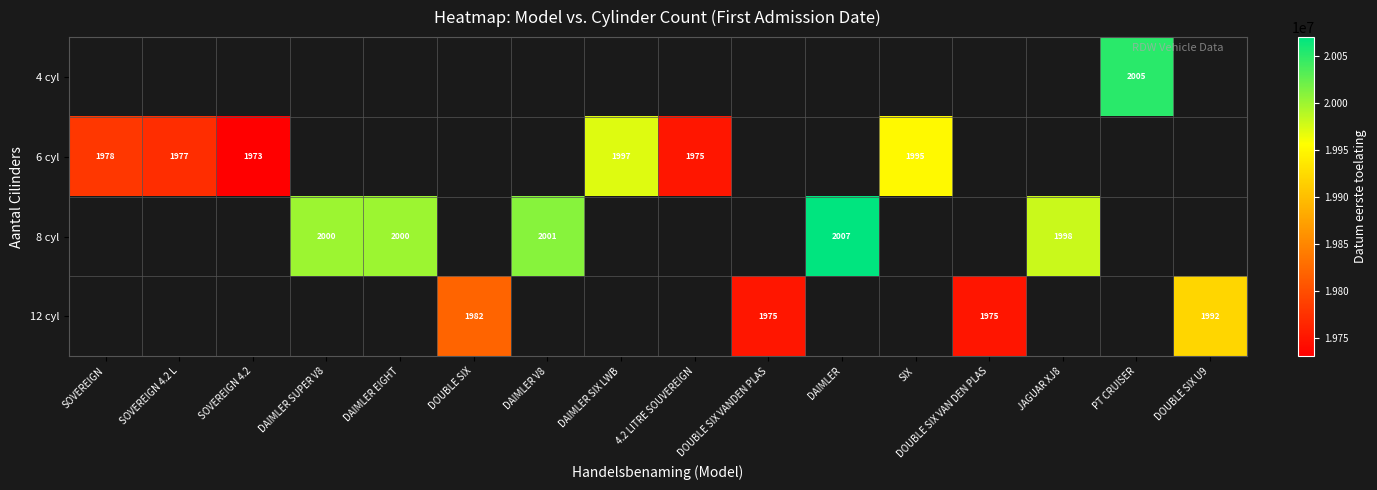

How many series are shown in this chart?

4